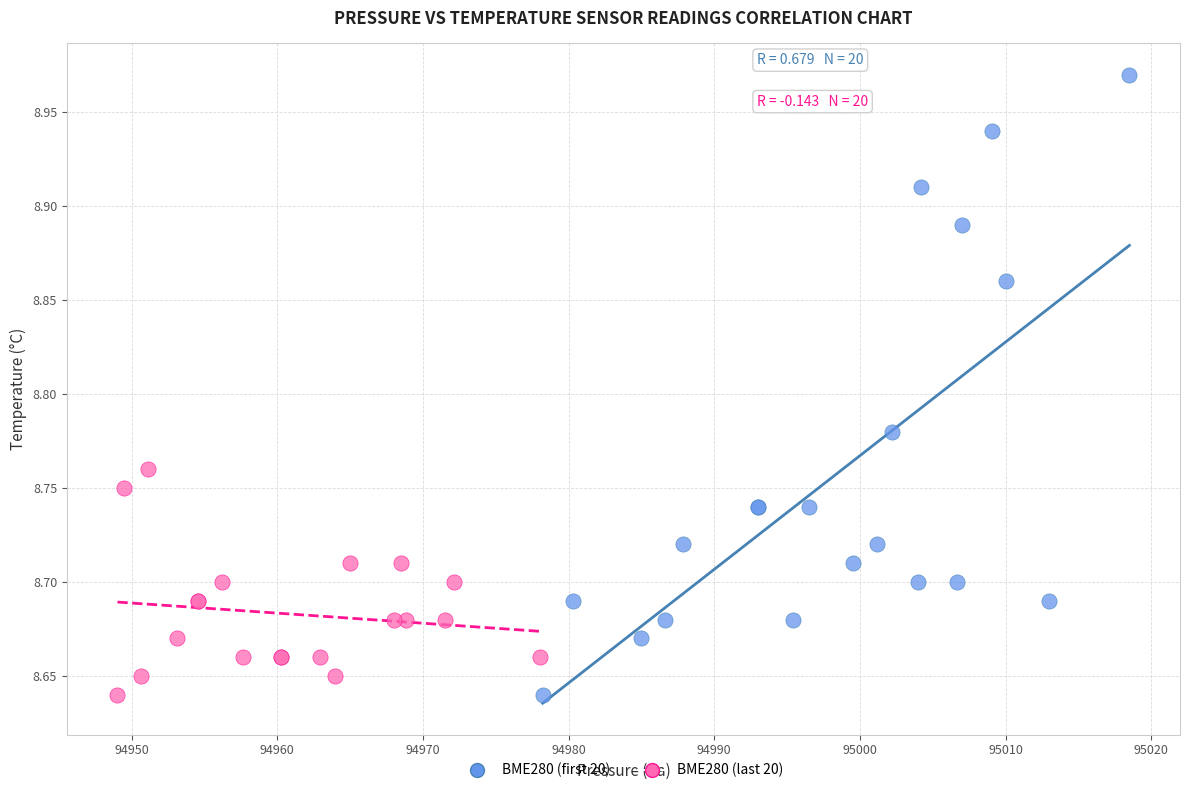

Which series has the largest Y range (max minus min)?

BME280 (first 20)